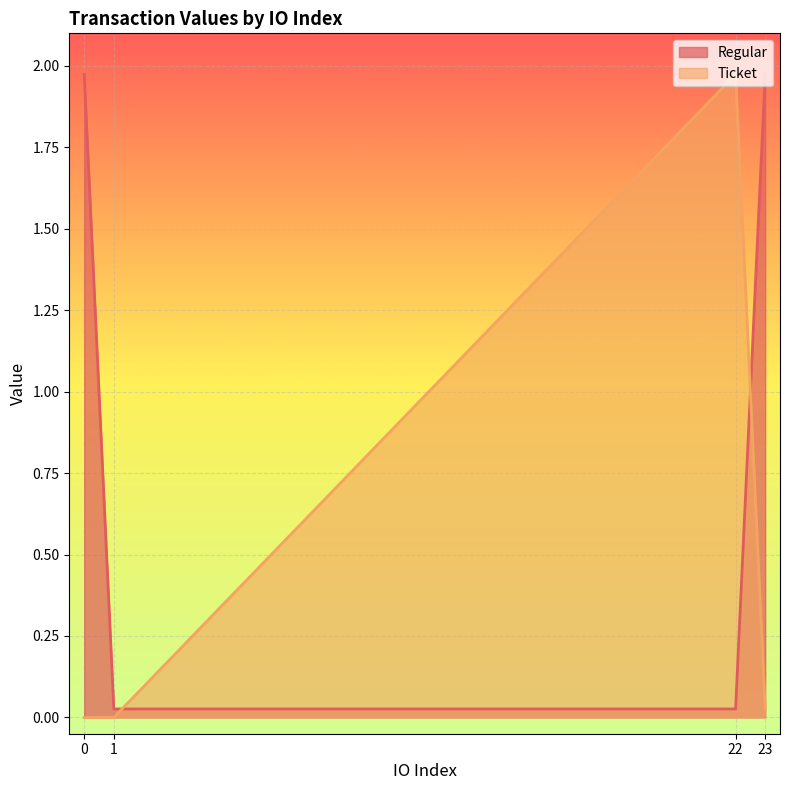

Rank the series at 22 from highest to lowest value.

Ticket, Regular